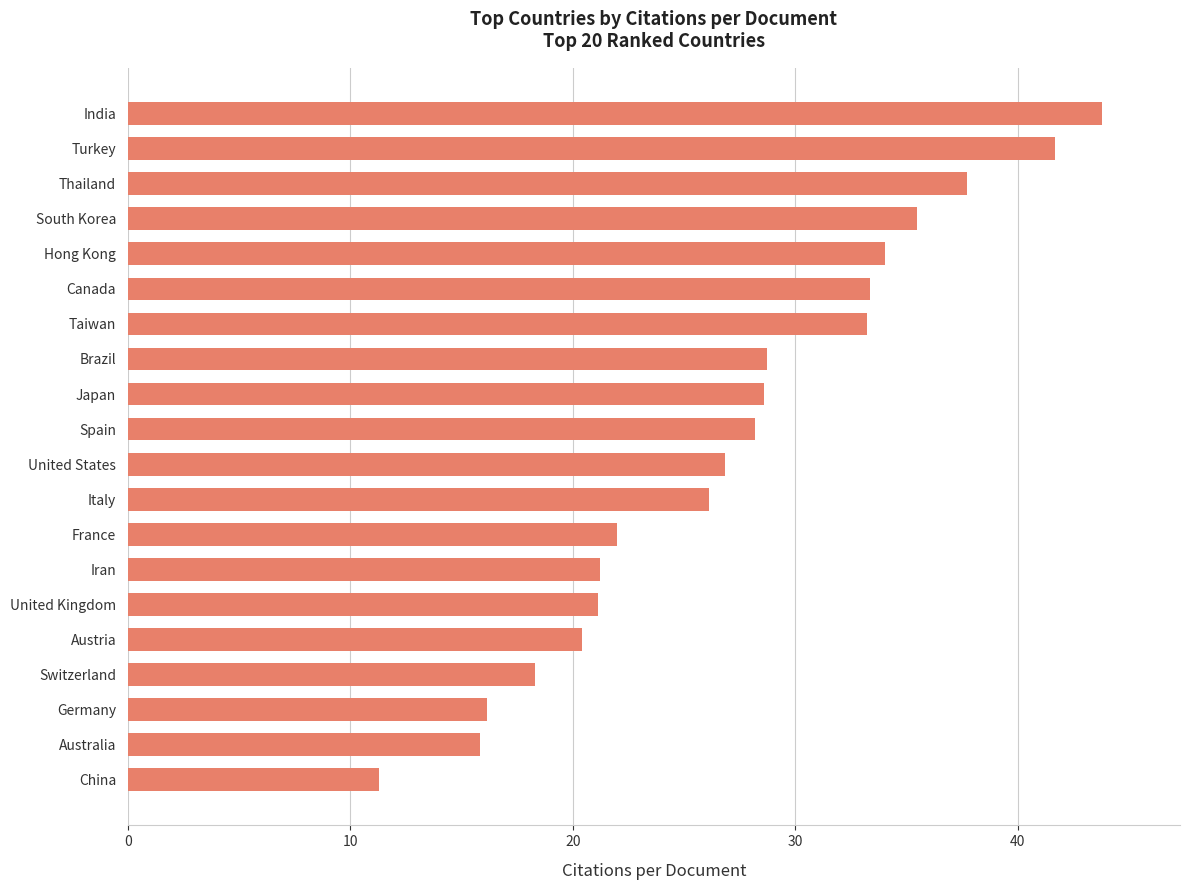

Between Australia and Taiwan, which is larger?

Taiwan